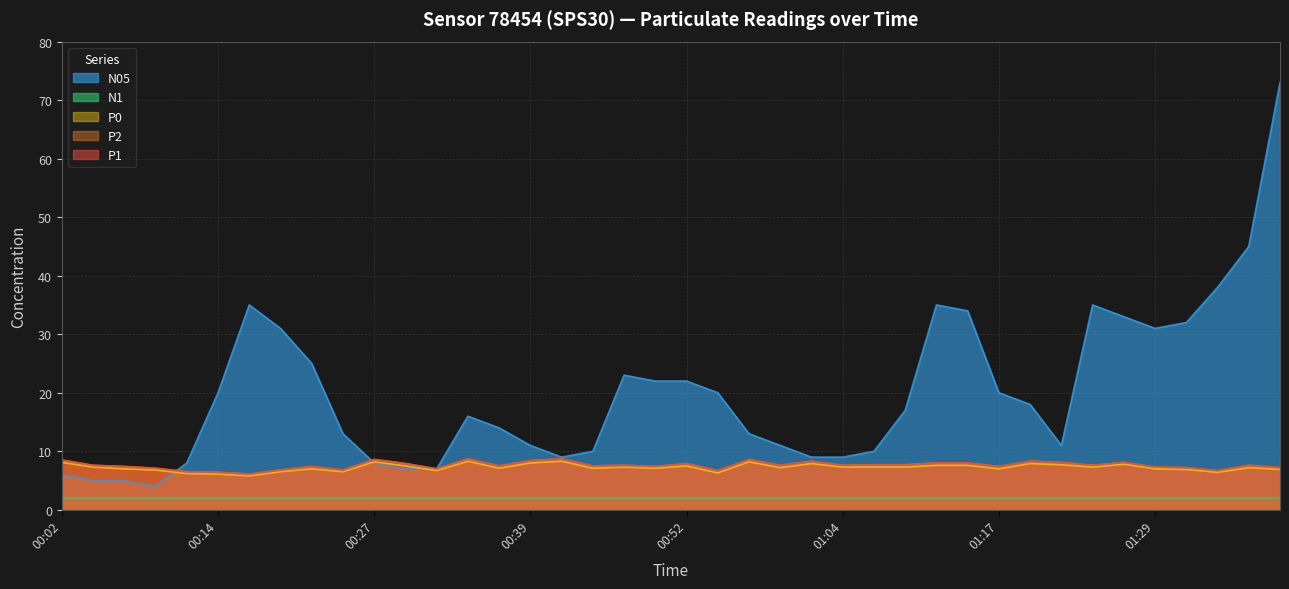

Where is P1 nearest to the value 7?

00:32